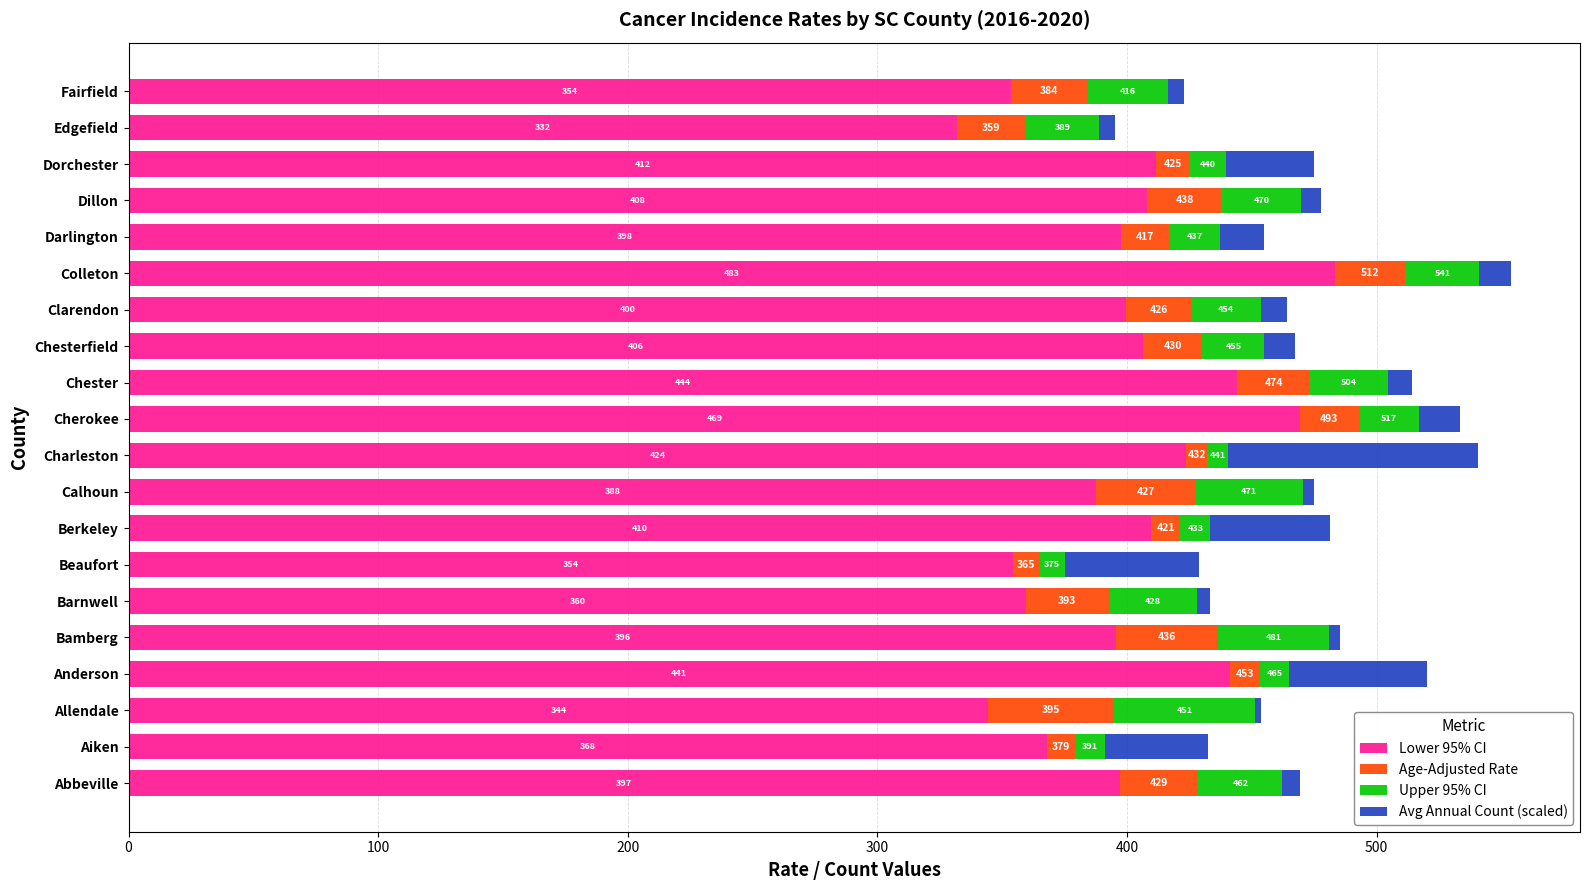

What are all the series names shown in the legend?

Lower 95% CI, Age-Adjusted Rate, Upper 95% CI, Avg Annual Count (scaled)